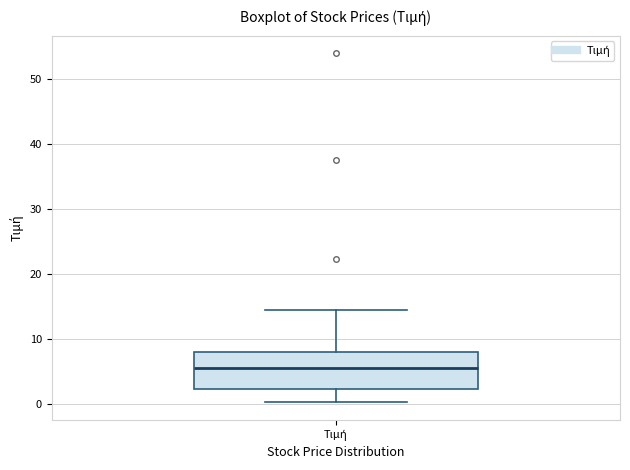

Transcribe this box plot: give where the median line is, the range the box spans, and where the two whiskers end, as read against the y-axis. The values are not printed on the chart, so give them approximately, as read against the axis.

median 6, box 2 to 8, whiskers 0 to 14